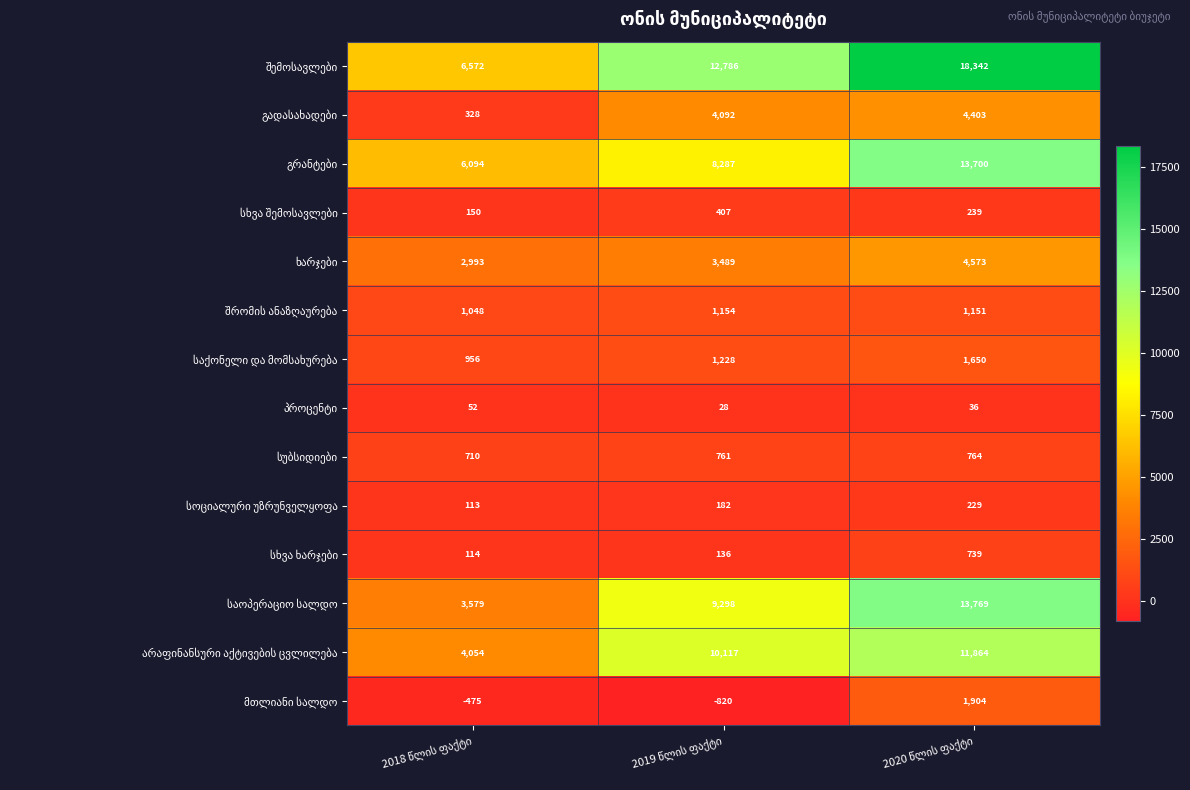

What is the smallest value displayed?

-820